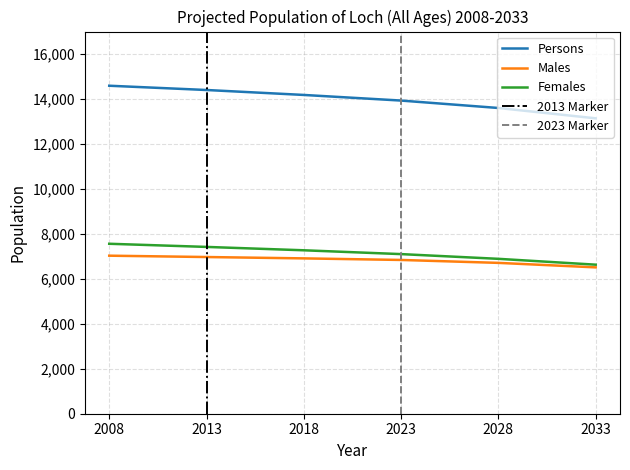

What is the average value of the Females series?

7145